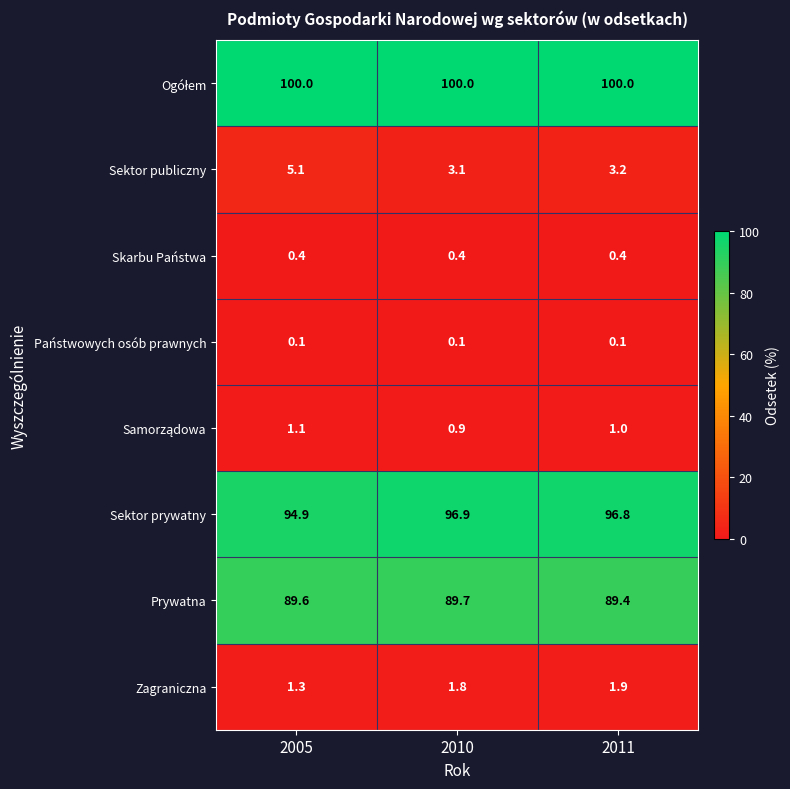

At which label is Prywatna closest to 89?

2011